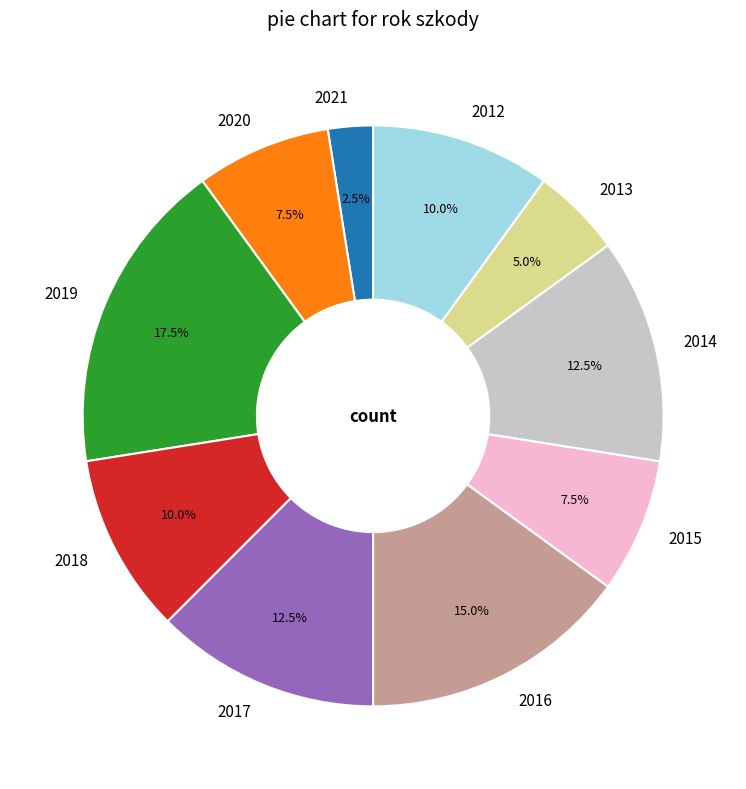

Is it true that 2012 is 1% of the pie?

False